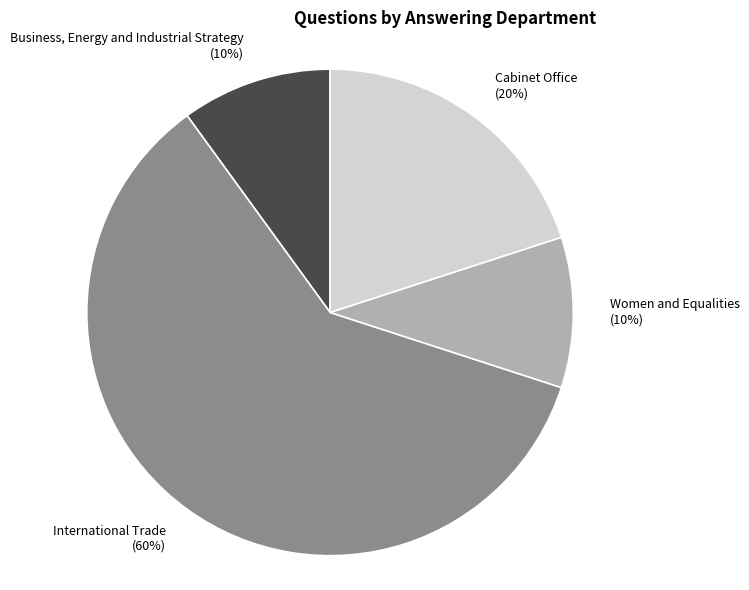

What percentage is the Cabinet Office slice, to the nearest percent?

20%